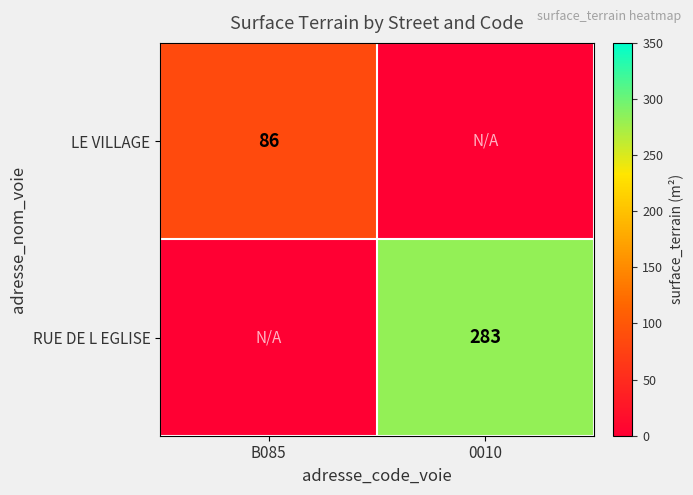

Is the value of RUE DE L EGLISE at 0010 greater than the value of LE VILLAGE at B085?

Yes